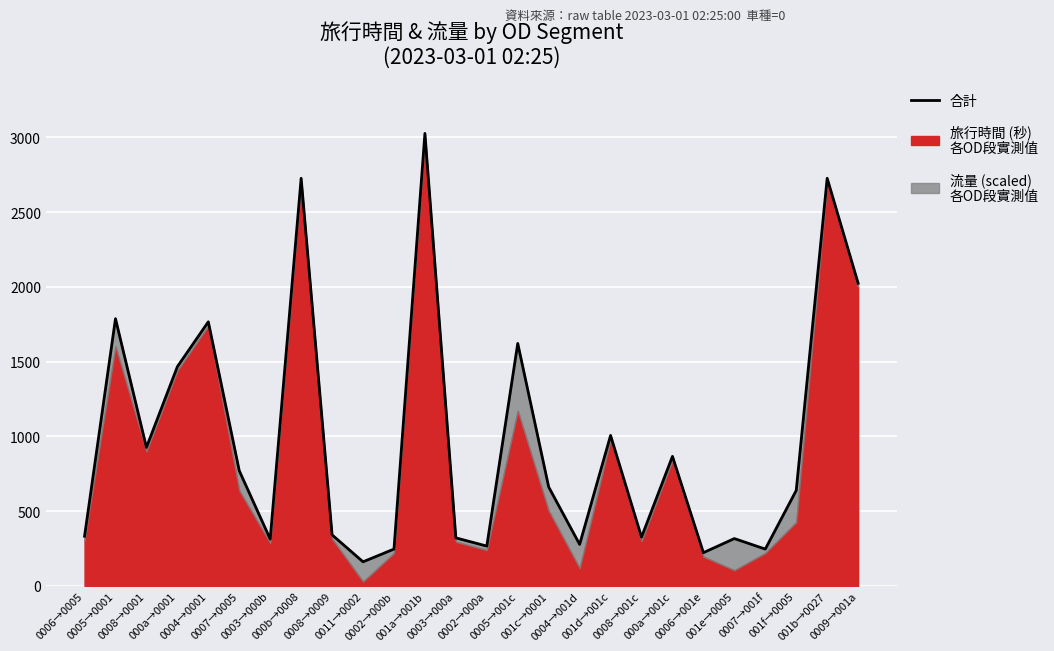

Reading right to left, list all the values displayed in this chart.

0009→001a=2024.5	001b→0027=2726.5	001f→0005=638.8	0007→001f=246.5	001e→0005=316.8	0006→001e=222.5	000a→001c=866.5	0008→001c=326.5	001d→001c=1006.5	0004→001d=277.8	001c→0001=661.8	0005→001c=1622.0	0002→000a=266.5	0003→000a=321.5	001a→001b=3026.5	0002→000b=246.5	0011→0002=161.4	0008→0009=341.5	000b→0008=2726.5	0003→000b=313.5	0007→0005=770.4	0004→0001=1766.5	000a→0001=1466.5	0008→0001=926.5	0005→0001=1787.3	0006→0005=332.5